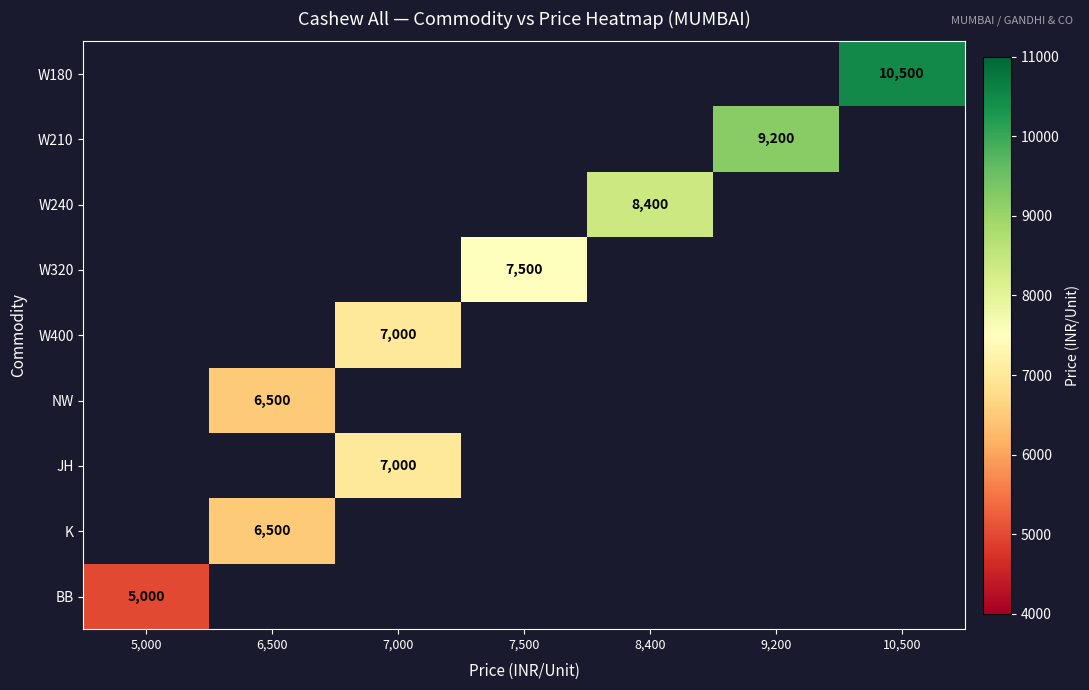

Which series has the largest range (max minus min)?

BB